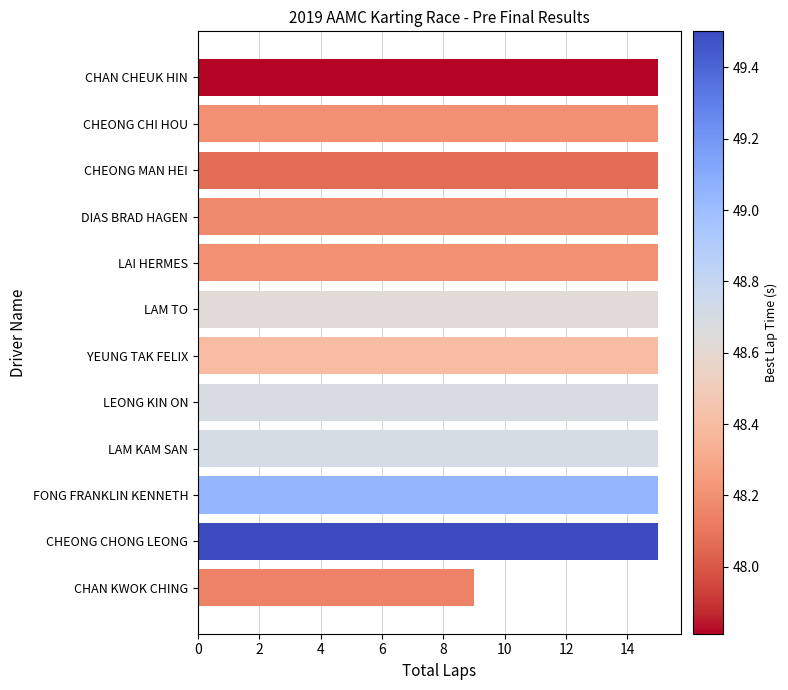

The value at DIAS BRAD HAGEN is 15. True or false?

True